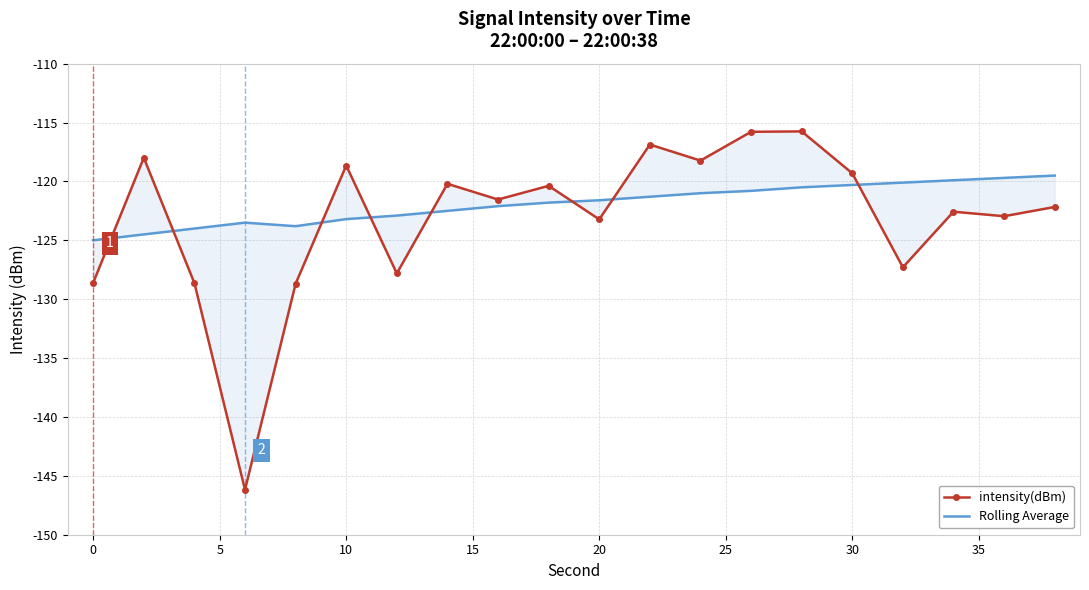

True or false: Rolling Average has more than 0 interior local peaks.

True